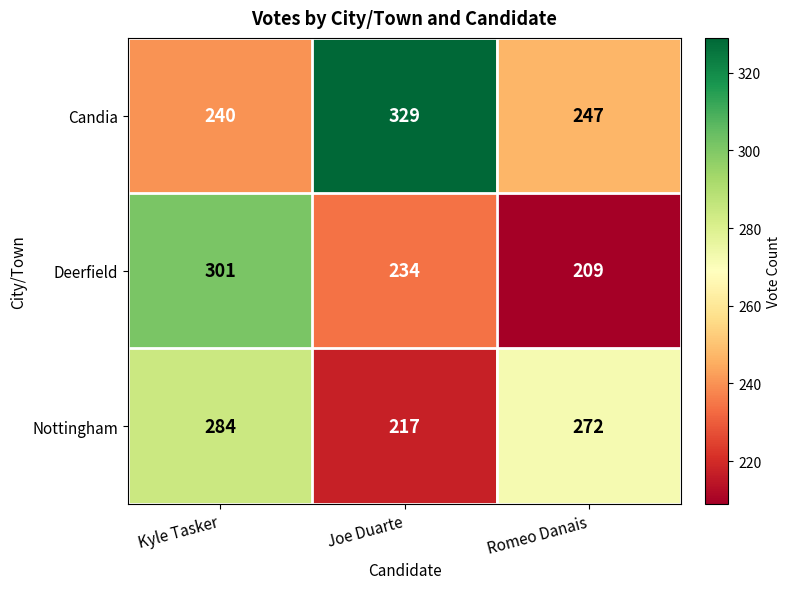

How many data points does each series have?

3